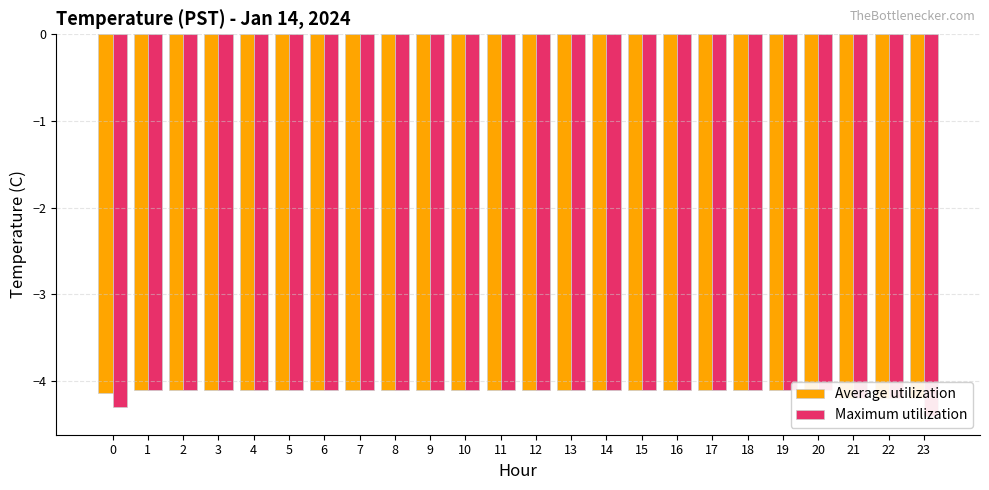

What is the total value across all series at 23?

-8.6